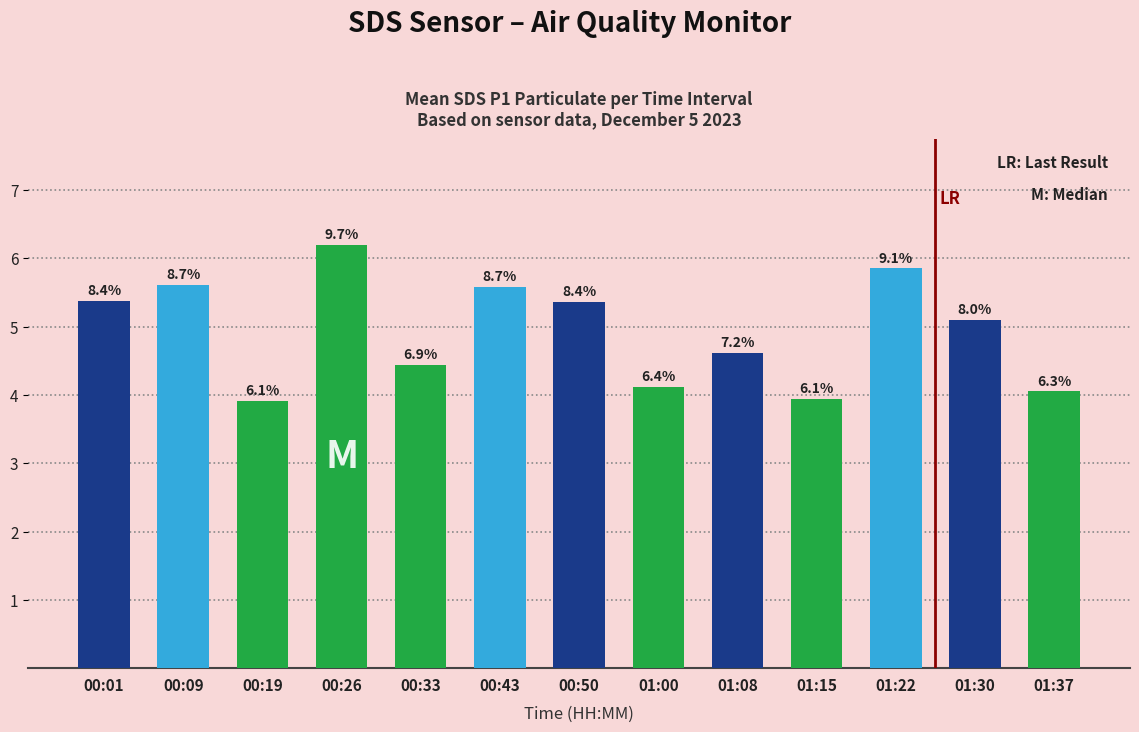

Are the bars grouped side by side (vs. stacked)?

No